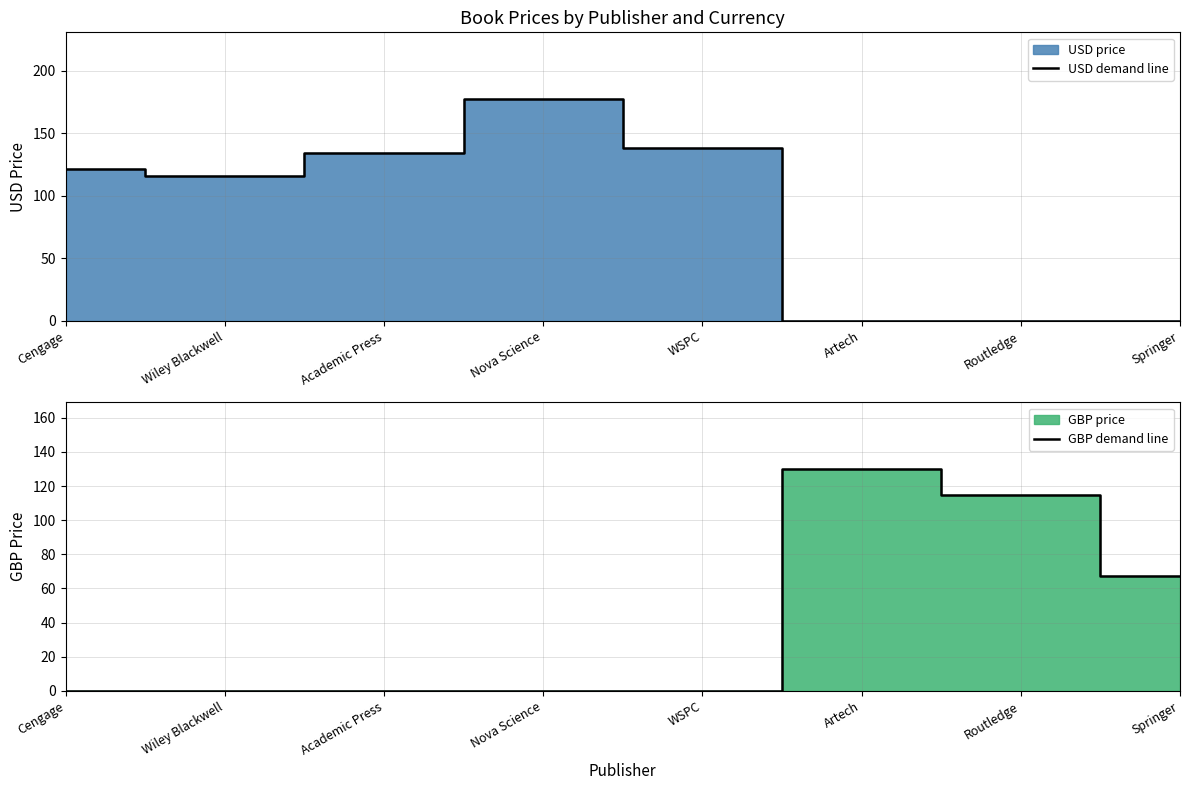

True or false: GBP demand line has a value of 67.5 at Springer.

True